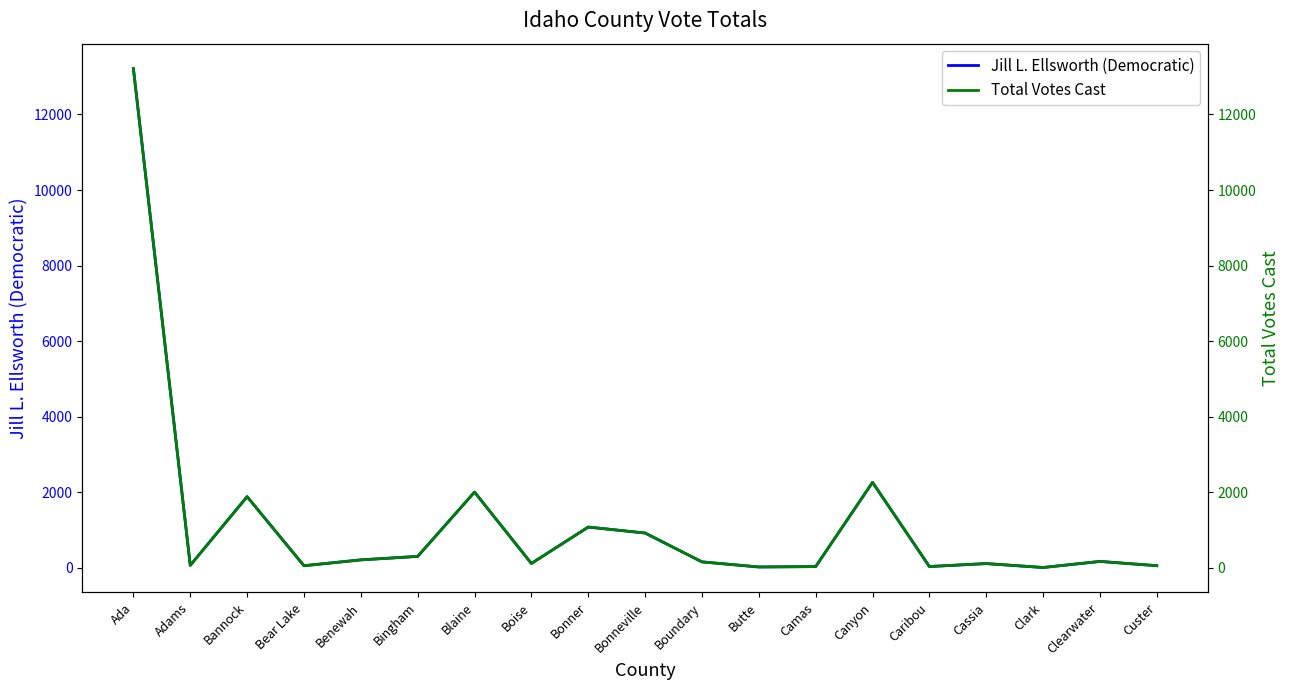

What is the highest value of the Jill L. Ellsworth (Democratic) series?

13215